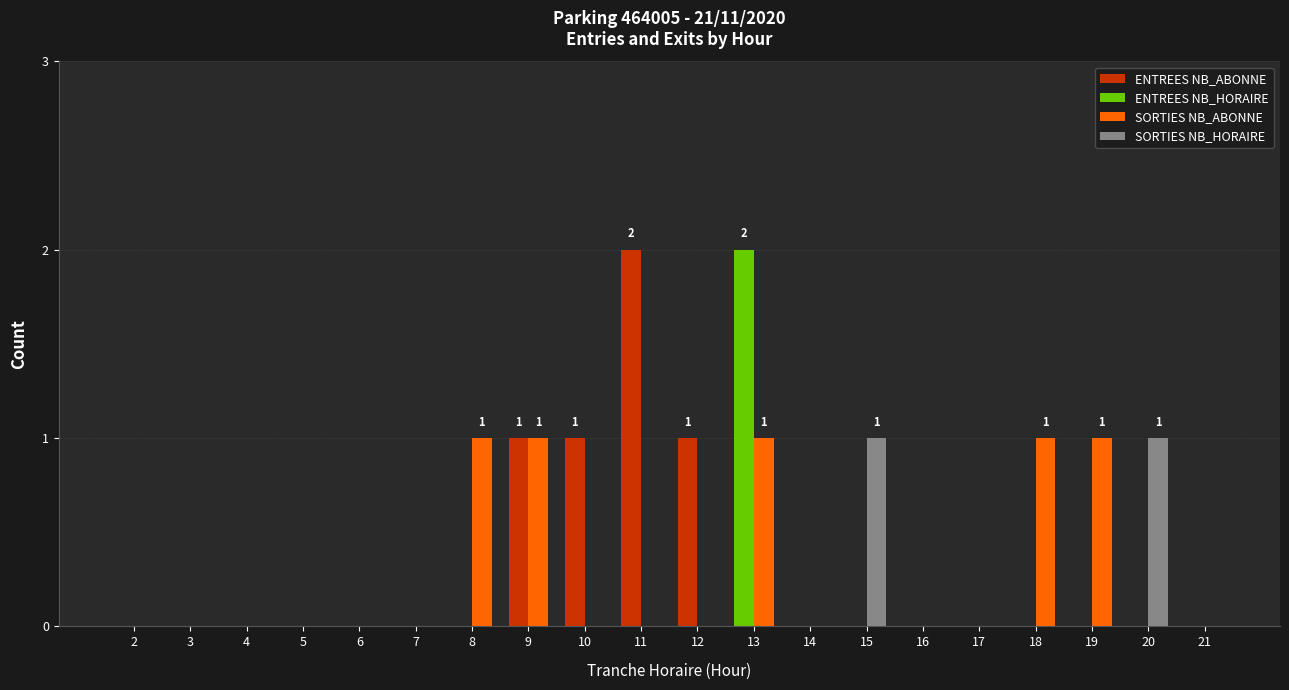

Rank the categories by SORTIES NB_HORAIRE value from lowest to highest.

2, 3, 4, 5, 6, 7, 8, 9, 10, 11, 12, 13, 14, 16, 17, 18, 19, 21, 15, 20